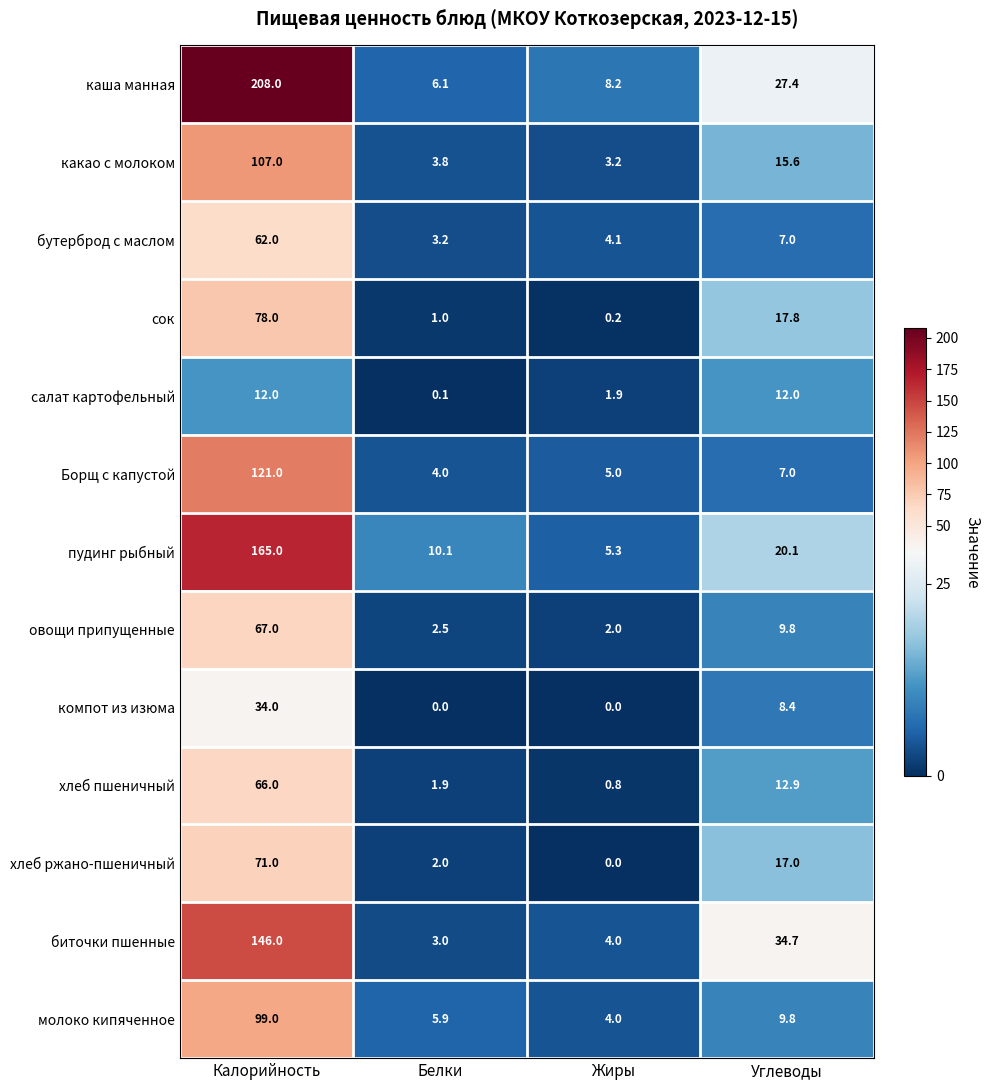

Where does the пудинг рыбный series first go above 20?

Калорийность